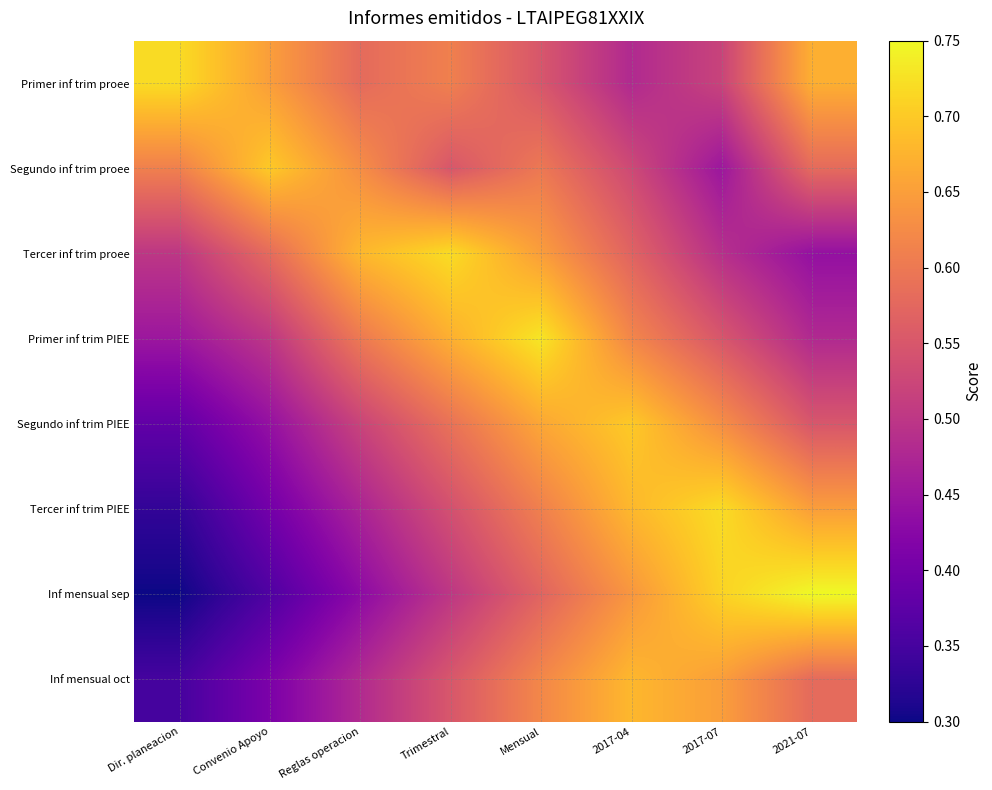

At which category is the sum across all series the highest?

Mensual